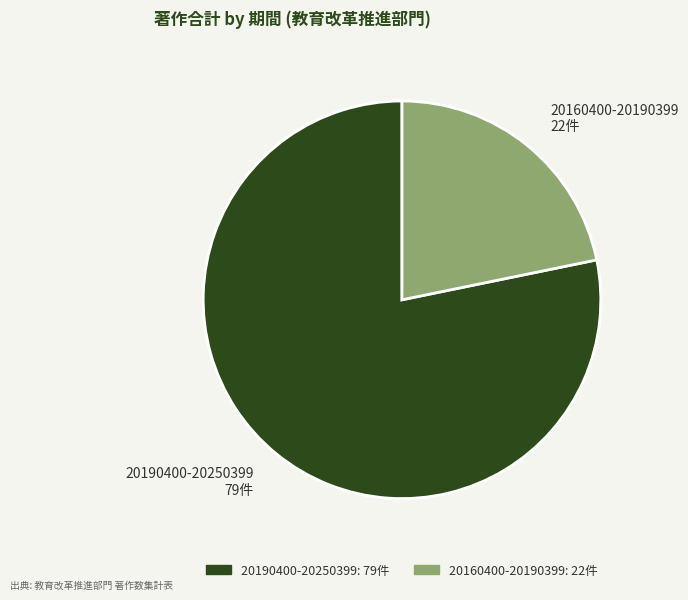

Combined, do 20190400-20250399 and 20160400-20190399 account for over 50%?

Yes